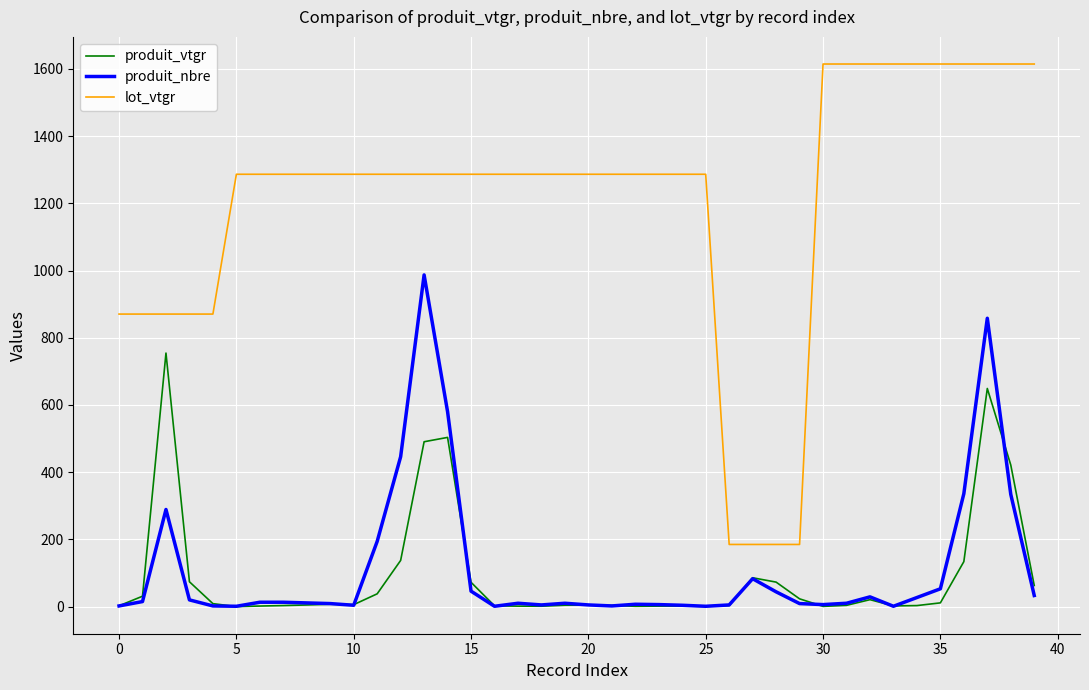

True or false: produit_nbre and lot_vtgr cross at least once.

False